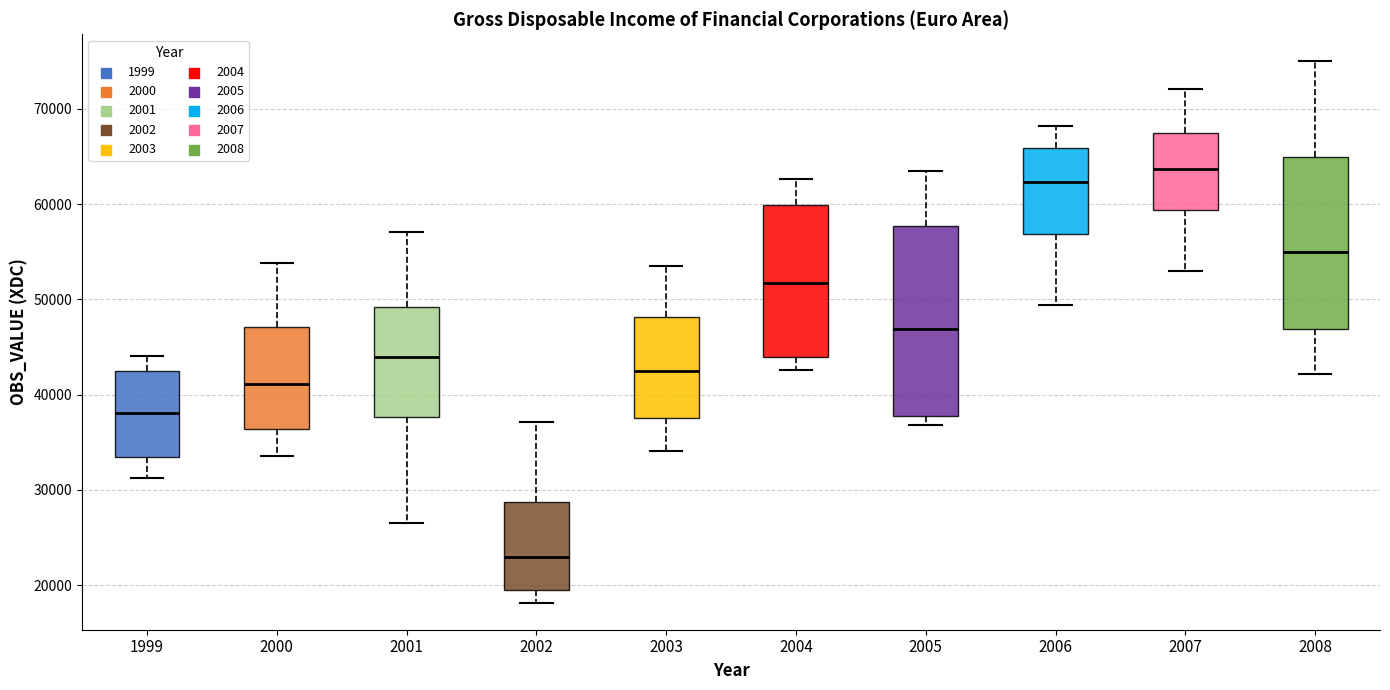

Where is the upper edge of the box at x = 2008 on the y-axis? The values are not printed on the chart, so give them approximately, as read against the axis.

65000